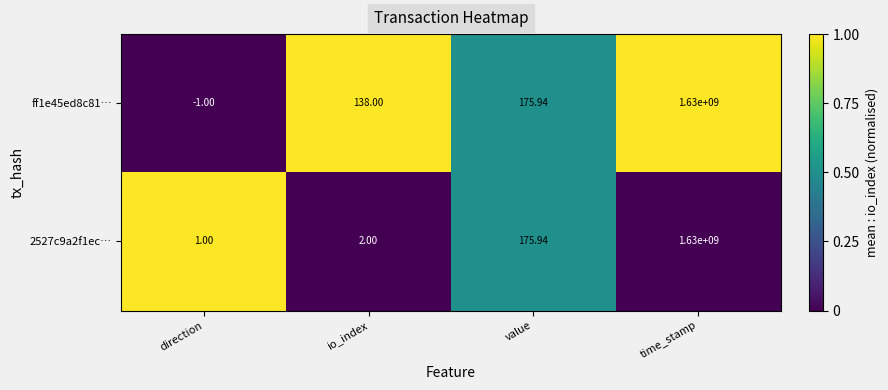

Where is ff1e45ed8c81… nearest to the value 814999999?

value